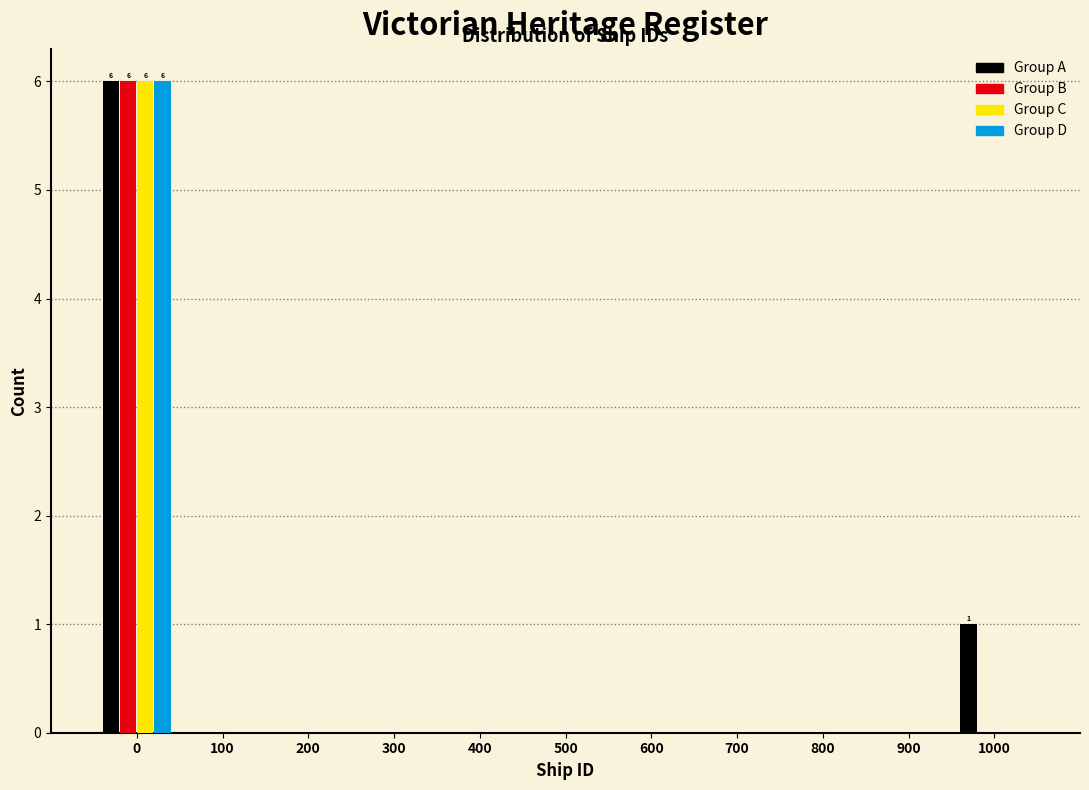

What is the sum of all Group C values?

6